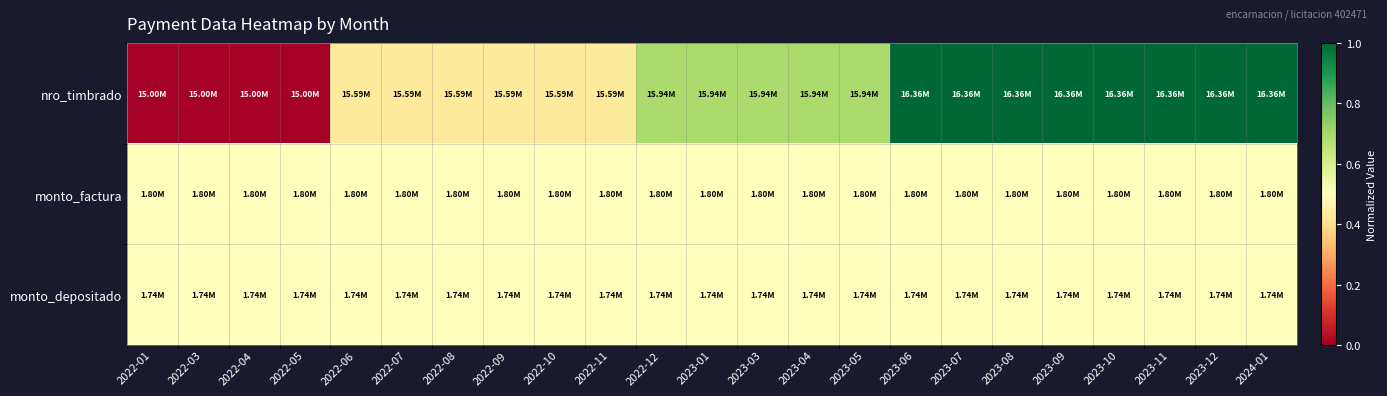

Rank the series by their maximum value, from lowest to highest.

monto_factura, monto_depositado, nro_timbrado